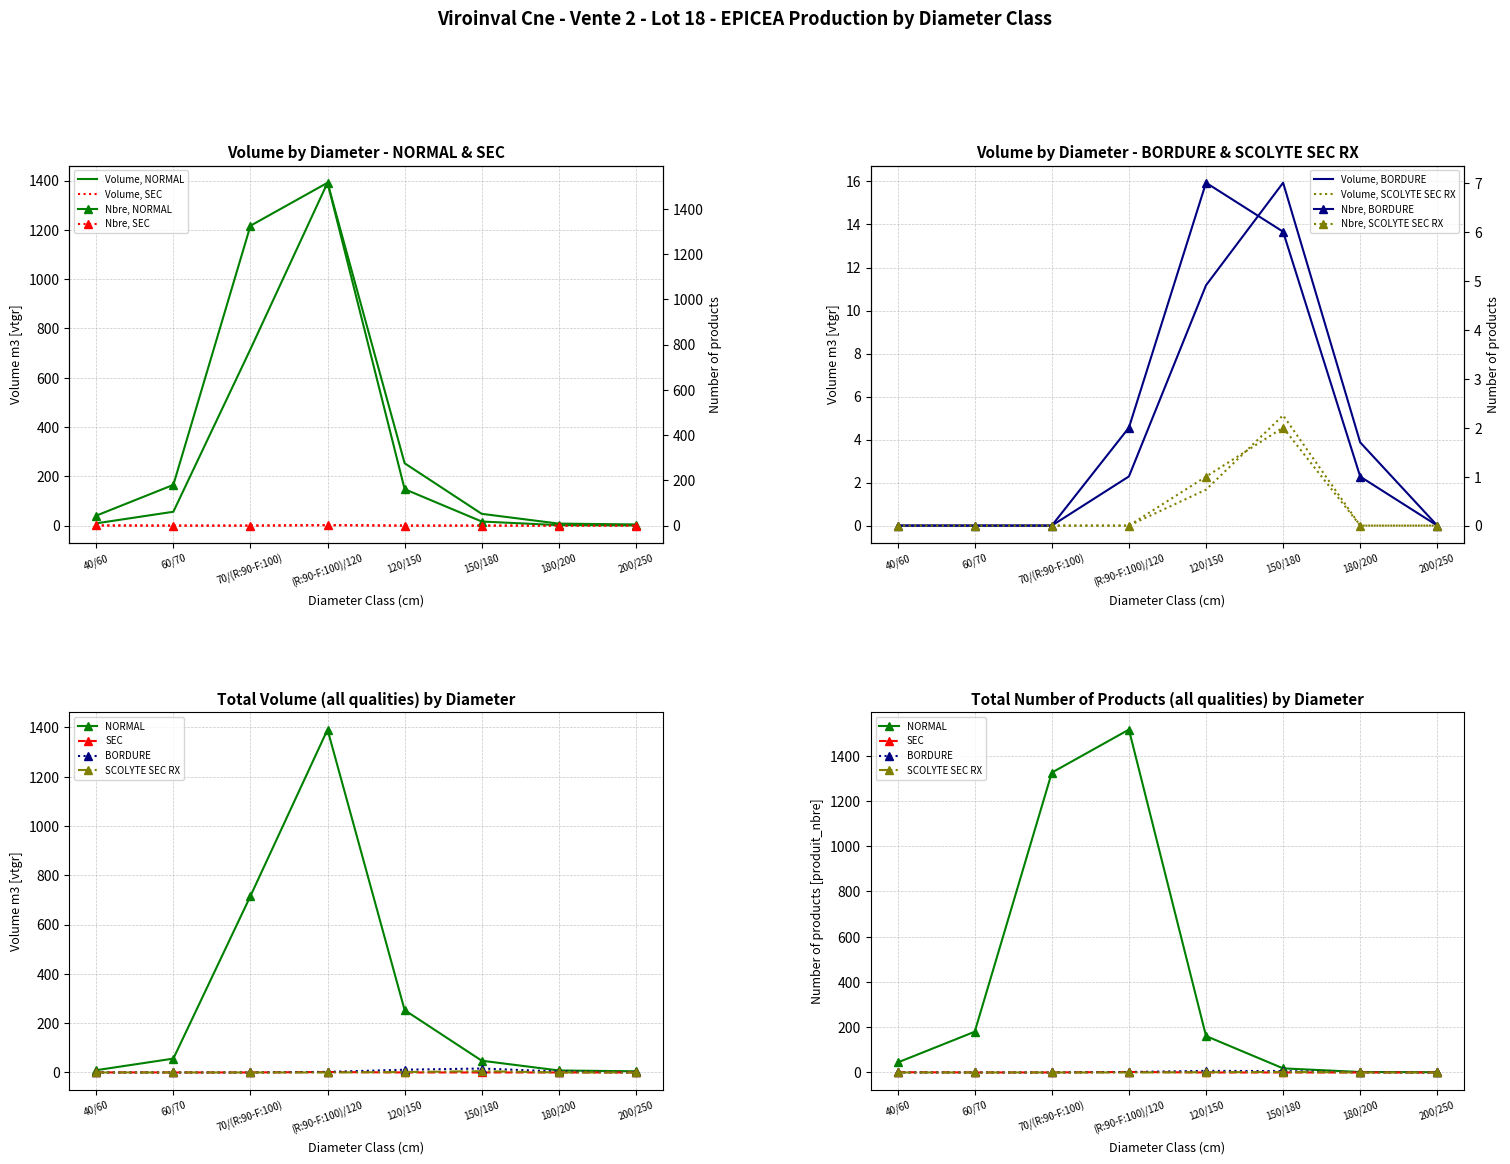

True or false: SEC and NORMAL intersect in this chart.

False